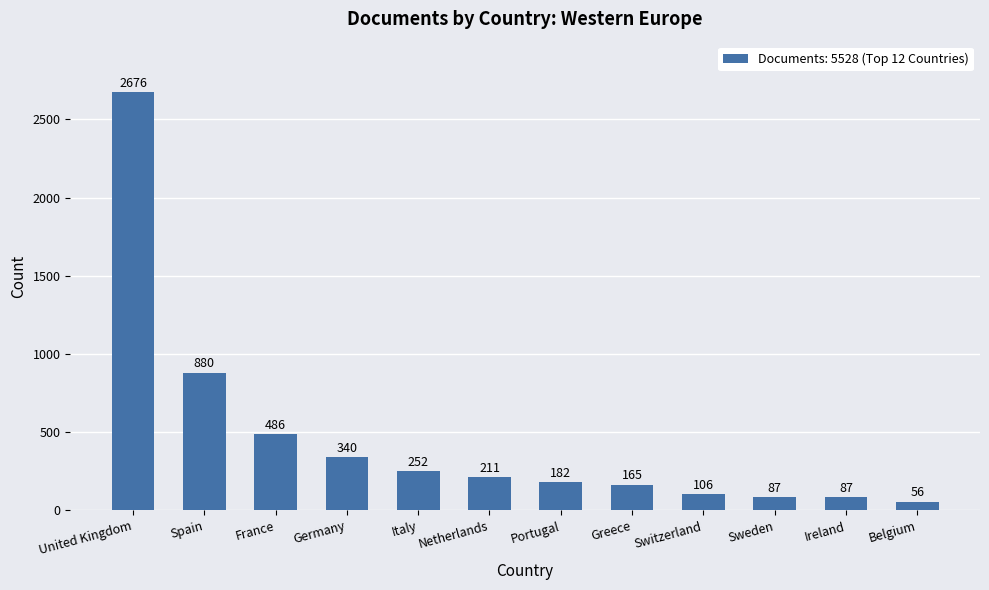

At which label is the value closest to 1366?

Spain